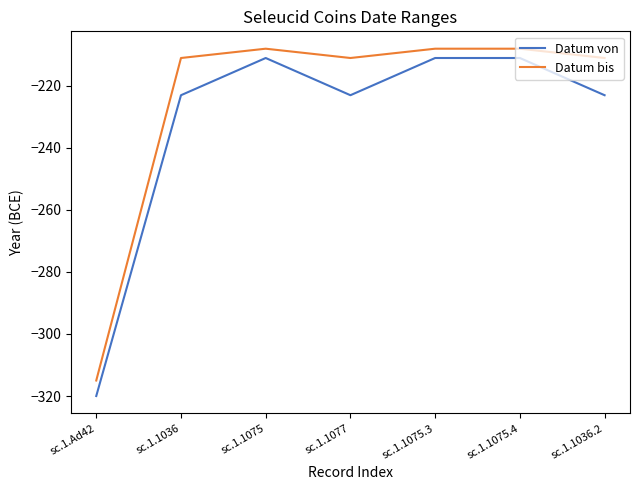

Reading left to right, list all the values displayed in this chart.

Datum von: -320	-223	-211	-223	-211	-211	-223
Datum bis: -315	-211	-208	-211	-208	-208	-211